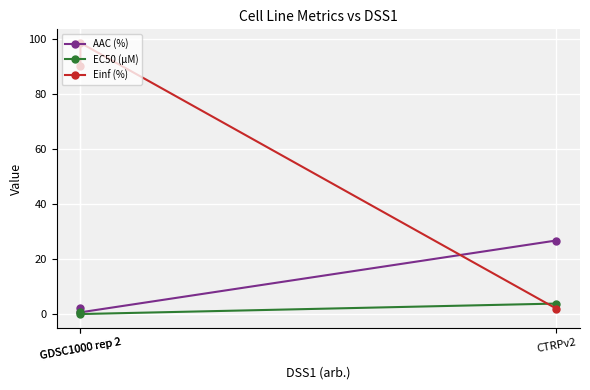

At which category is the sum across all series the highest?

GDSC1000 rep 2